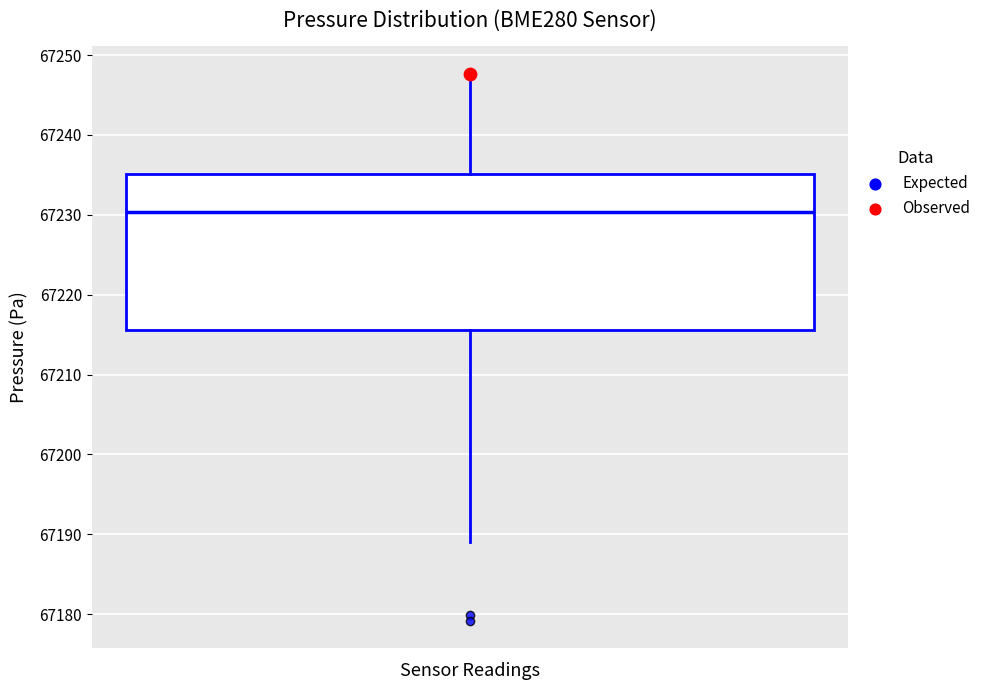

Transcribe this box plot: give where the median line is, the range the box spans, and where the two whiskers end, as read against the y-axis. The values are not printed on the chart, so give them approximately, as read against the axis.

median 67230, box 67216 to 67235, whiskers 67189 to 67248